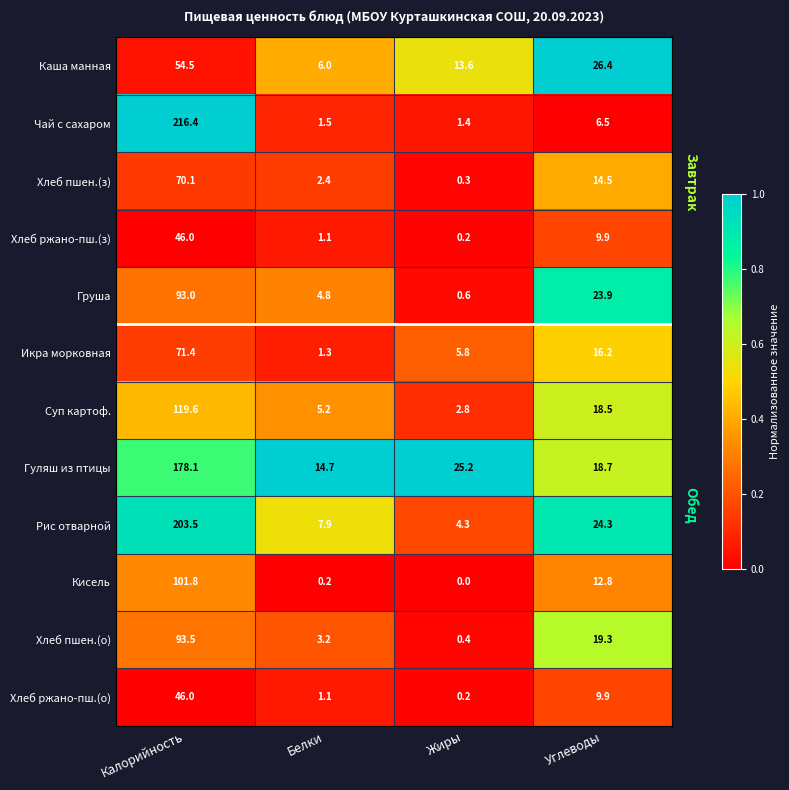

What is the total value across all series at Калорийность?

1293.9